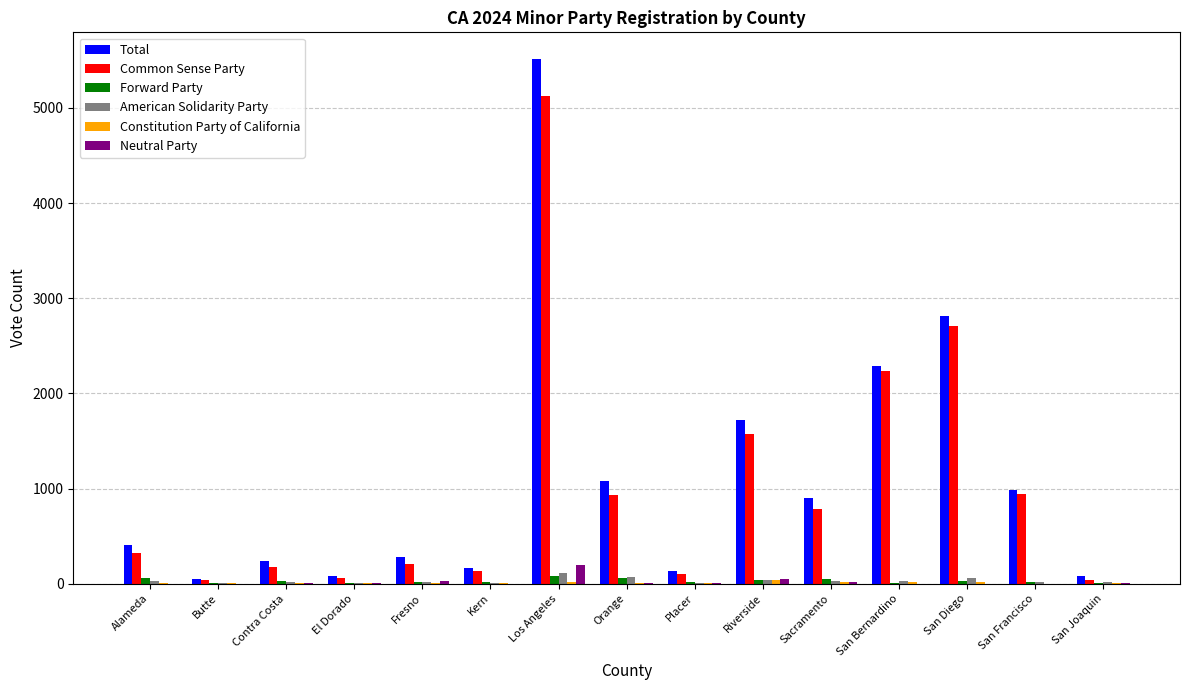

Which series changed the most between Contra Costa and San Diego?

Total